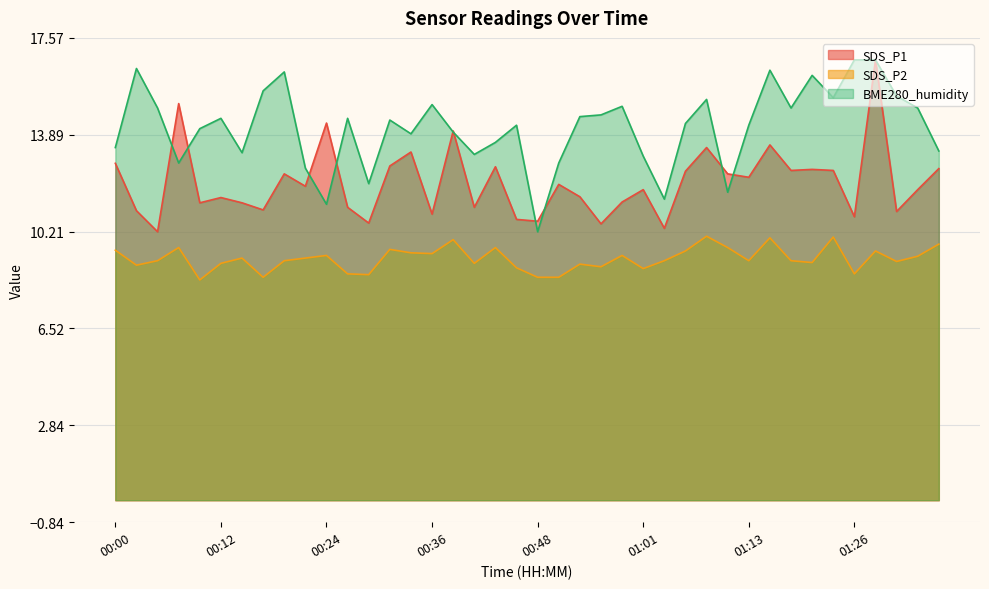

True or false: SDS_P1 has more than 1 points higher than both neighbors.

True